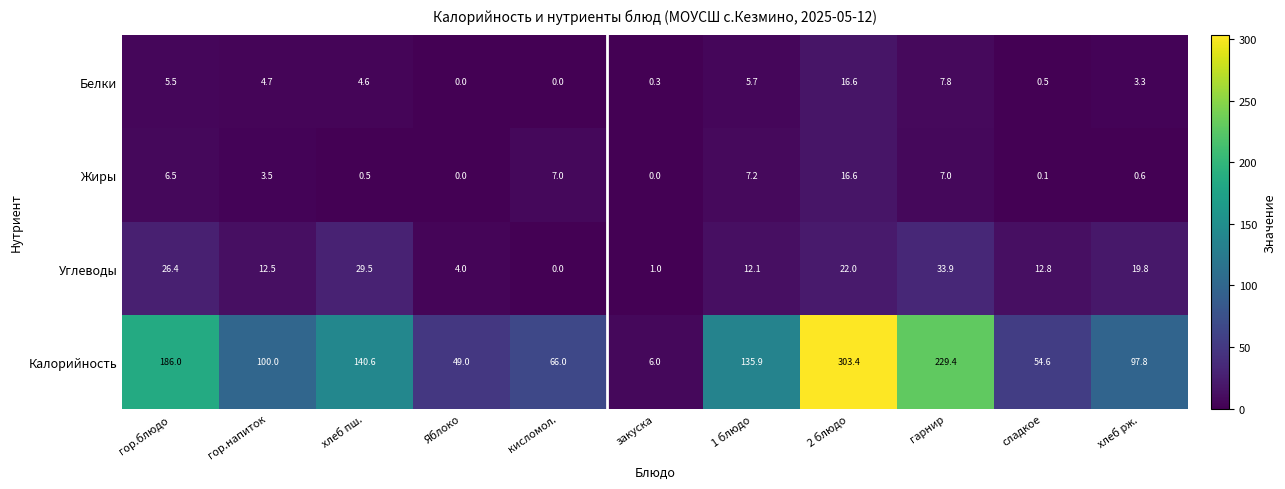

What is the difference between the maximum and minimum values in the Углеводы series?

33.9